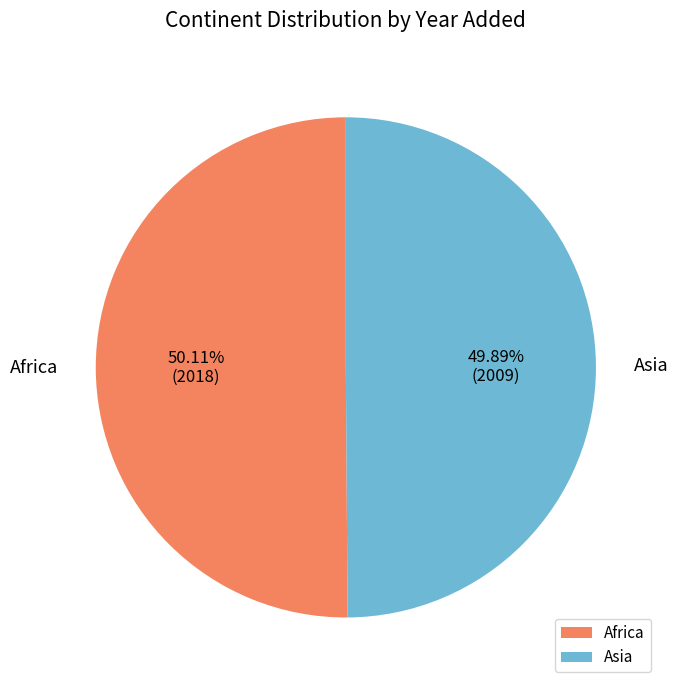

To the nearest percent, what is the combined percentage of Asia and Africa?

100%